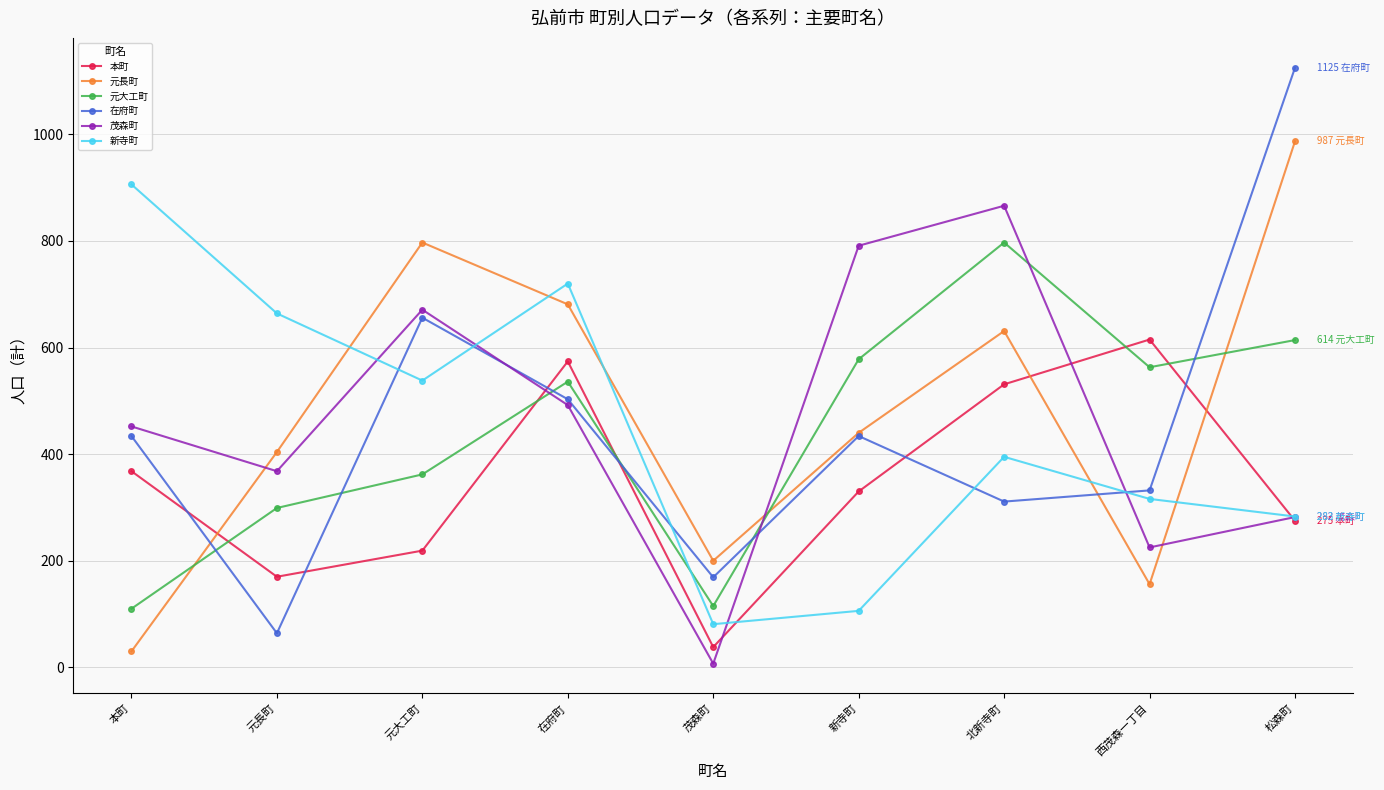

How many categories are shown in the chart?

9